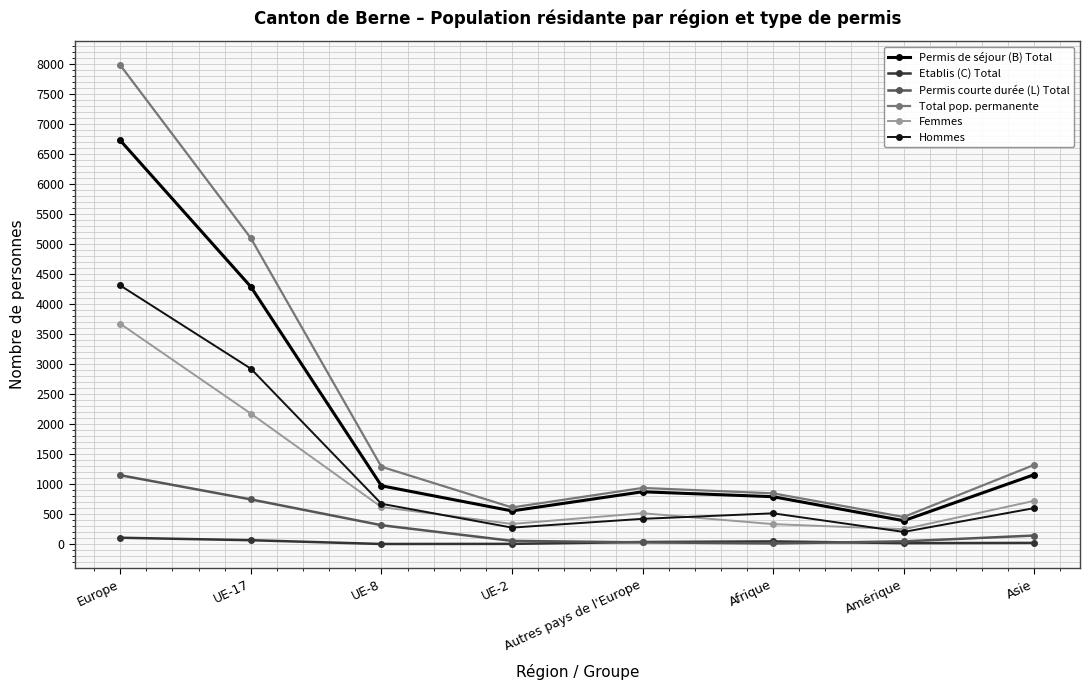

True or false: Etablis (C) Total and Hommes intersect in this chart.

False